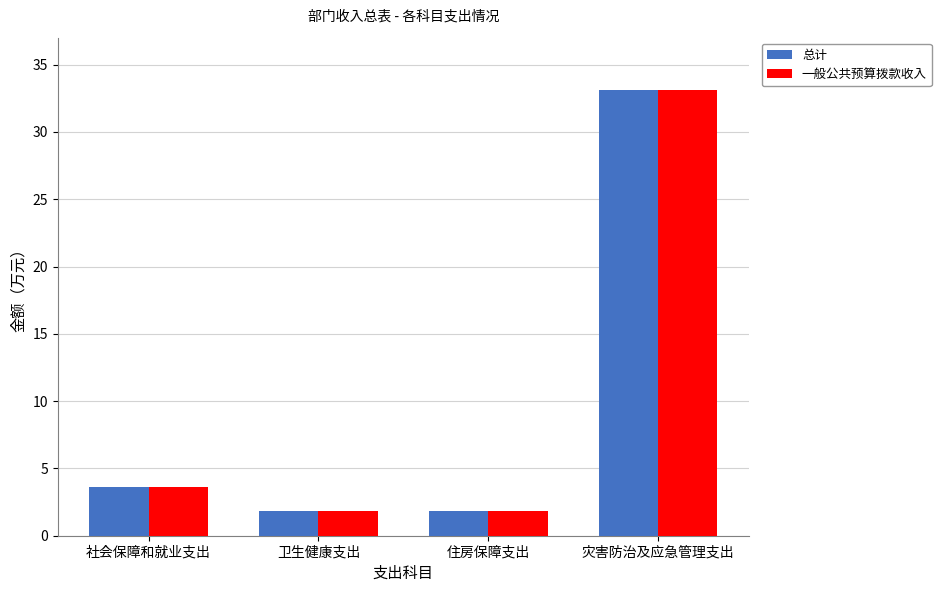

What is the sum of the 一般公共预算拨款收入 values at 社会保障和就业支出 and 住房保障支出?

5.4